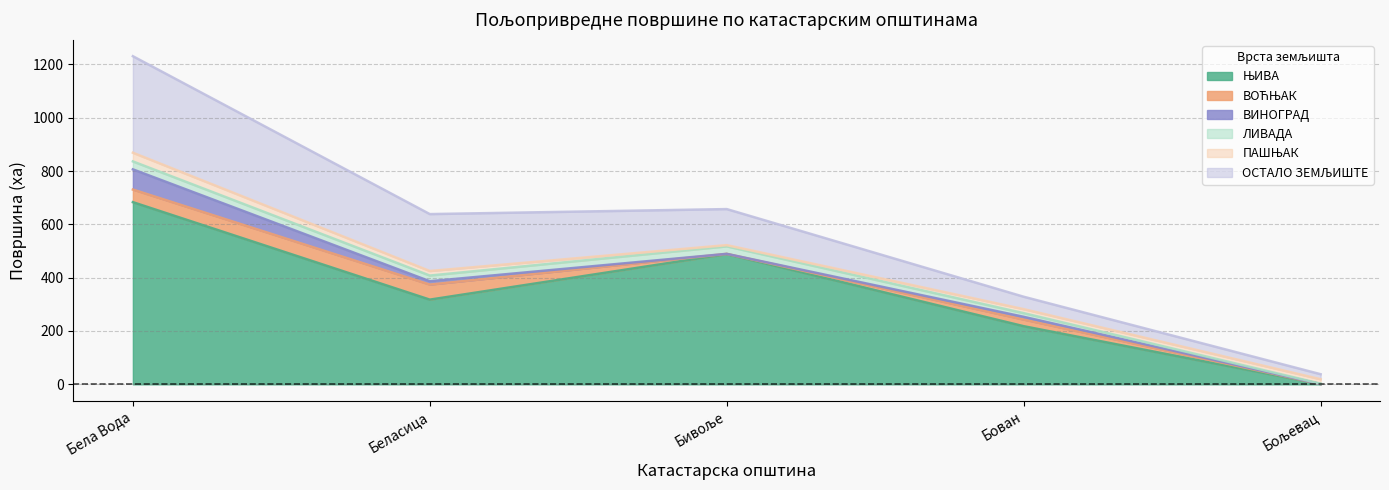

Which category has the highest value in the ЛИВАДА series?

Бела Вода